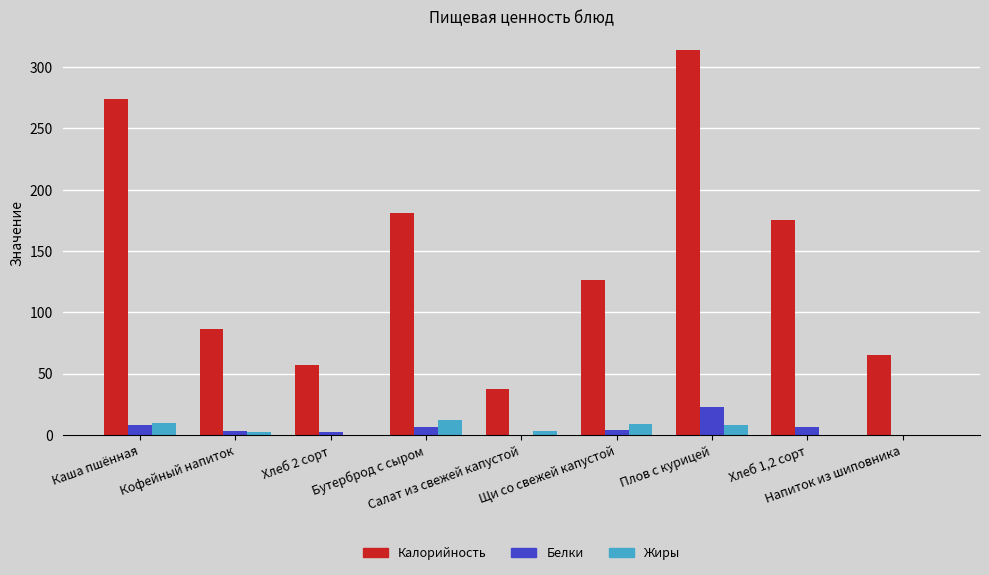

Which series has the largest total across all categories?

Калорийность